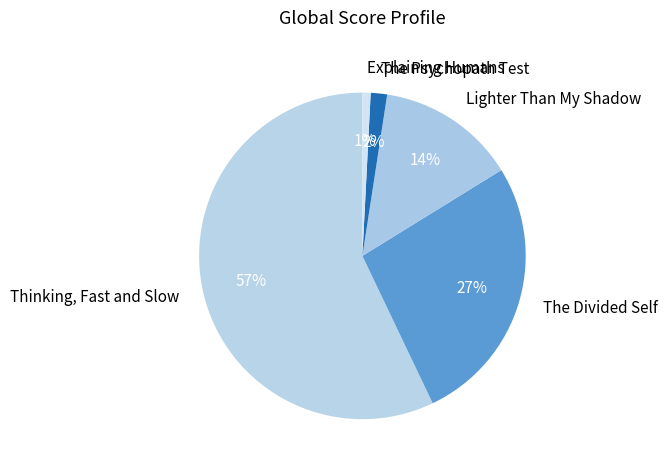

Combined, do Explaining Humans and The Psychopath Test account for over 50%?

No